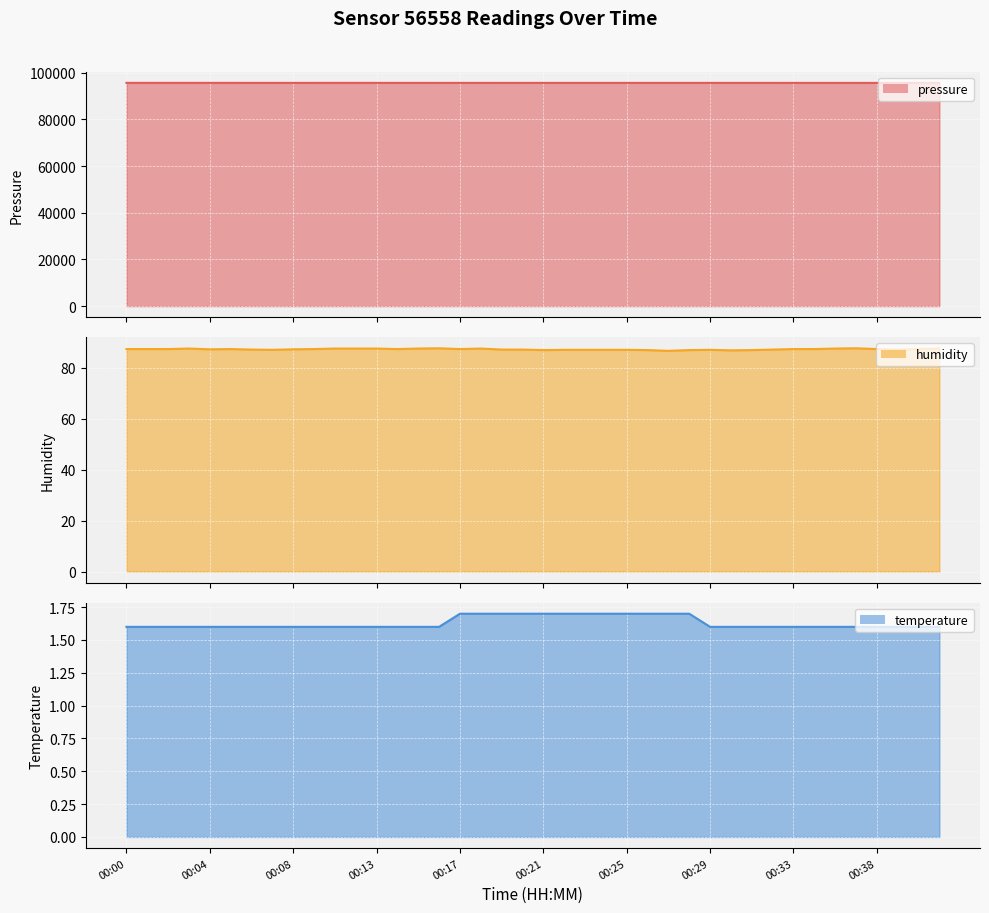

True or false: temperature line and pressure line cross at least once.

False